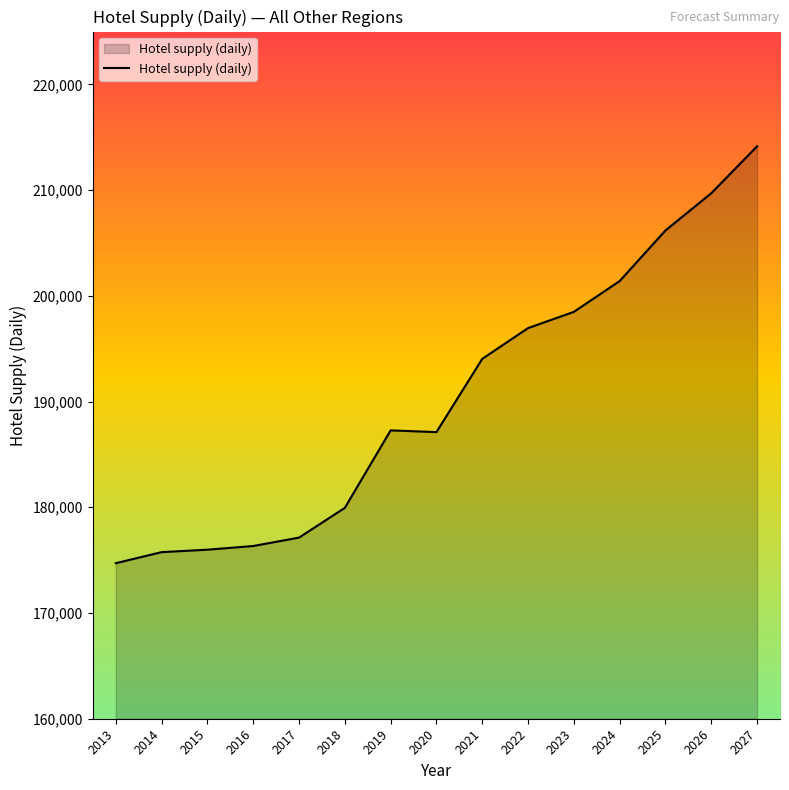

True or false: the data shows 201401.4 at 2024.

True